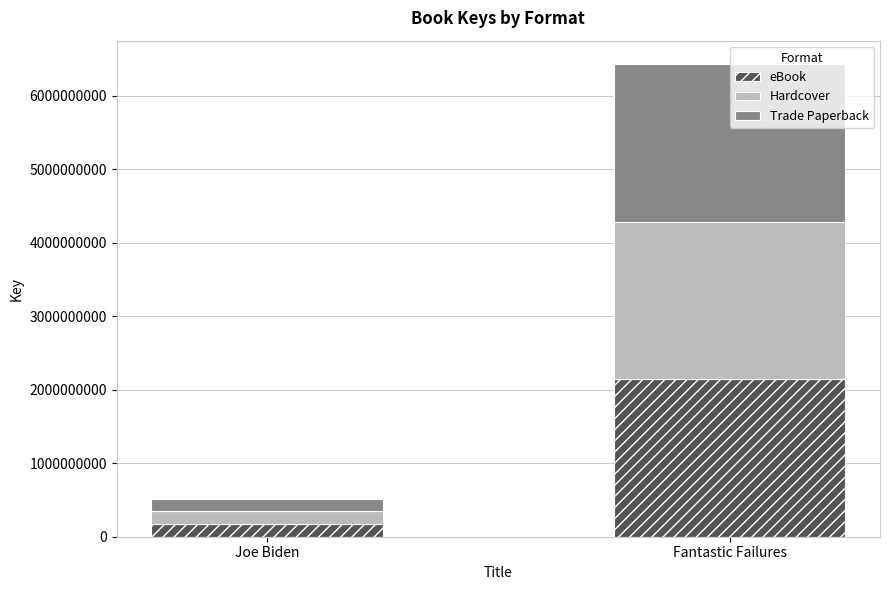

Does the chart contain any negative values?

No